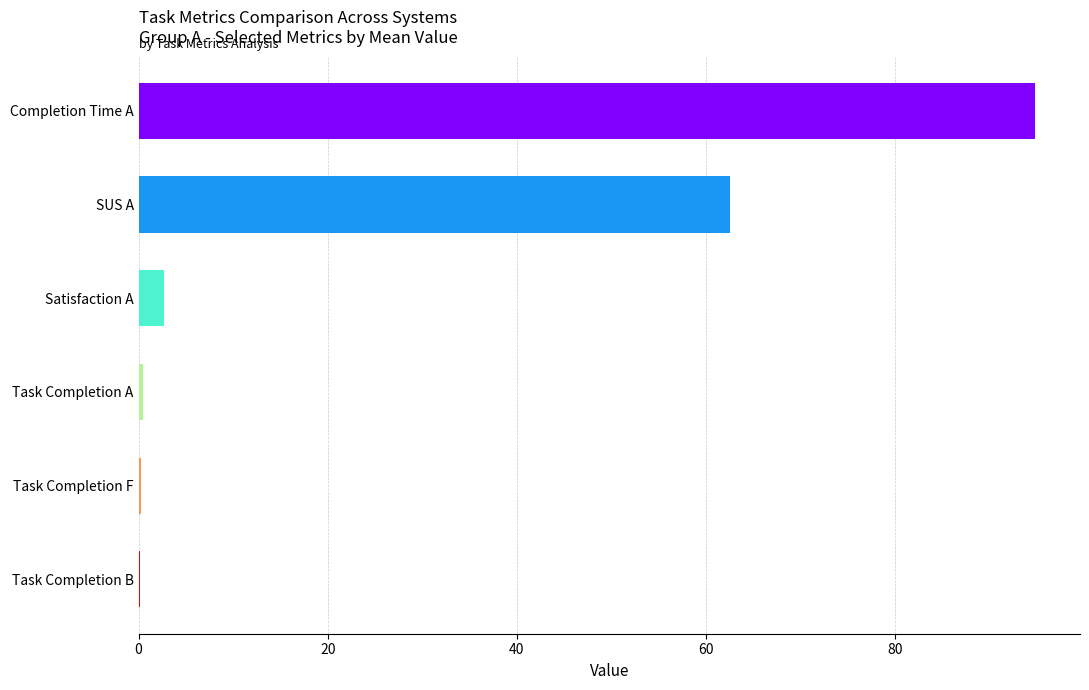

True or false: the data shows 60.9 at Completion Time A.

False